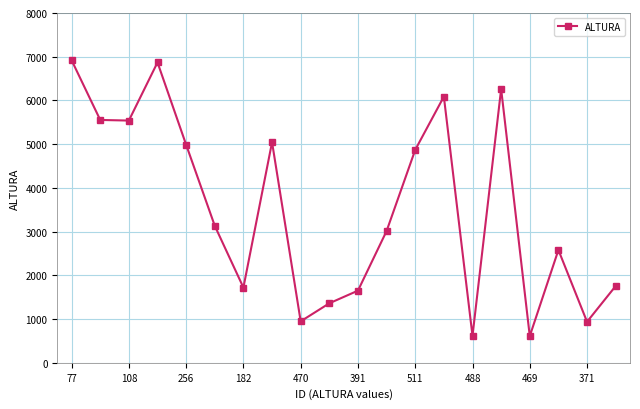

What is the maximum value shown in the chart?

6920